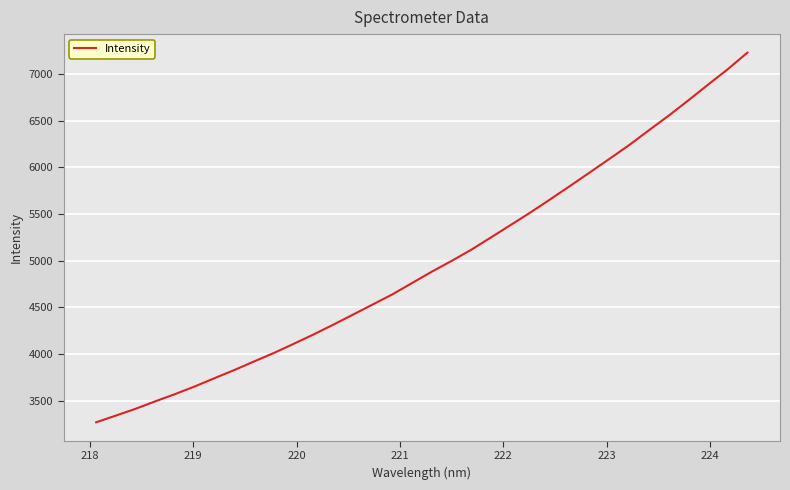

What is the smallest value displayed?

3267.3